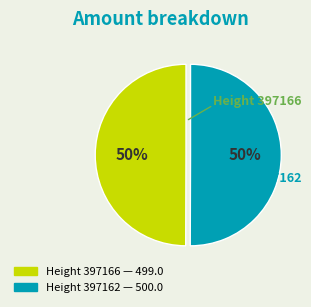

To the nearest percent, what is the average slice percentage?

50%